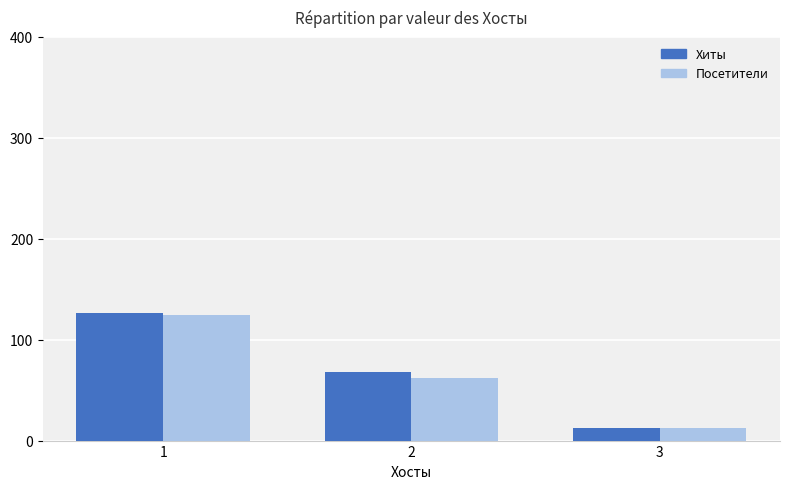

Is the value of Посетители at 3 greater than the value of Хиты at 1?

No